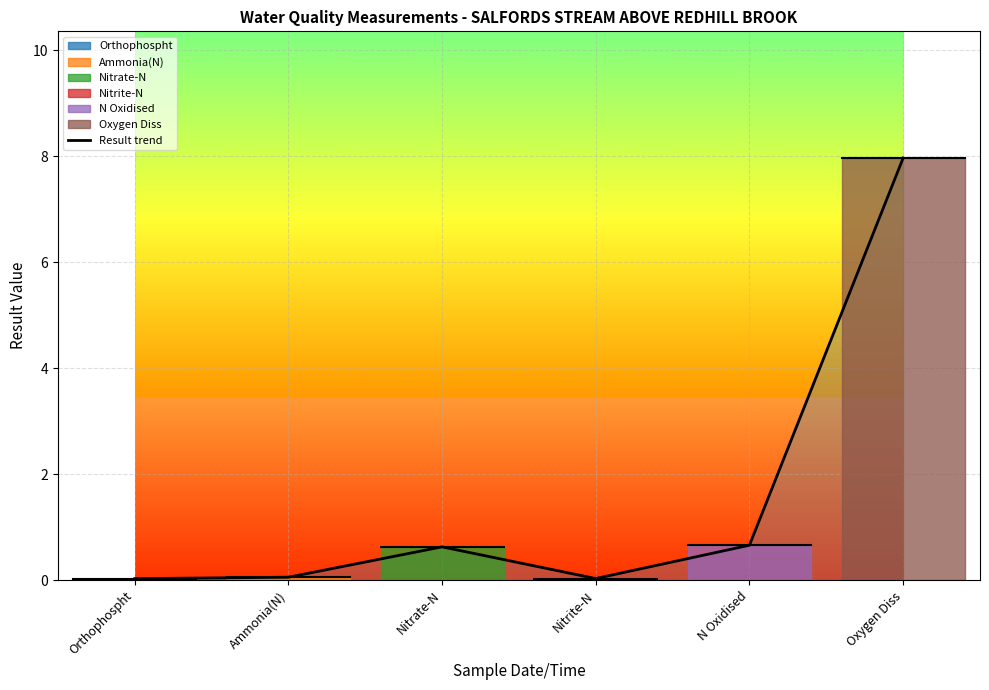

At which label does Result trend reach its peak?

Oxygen Diss